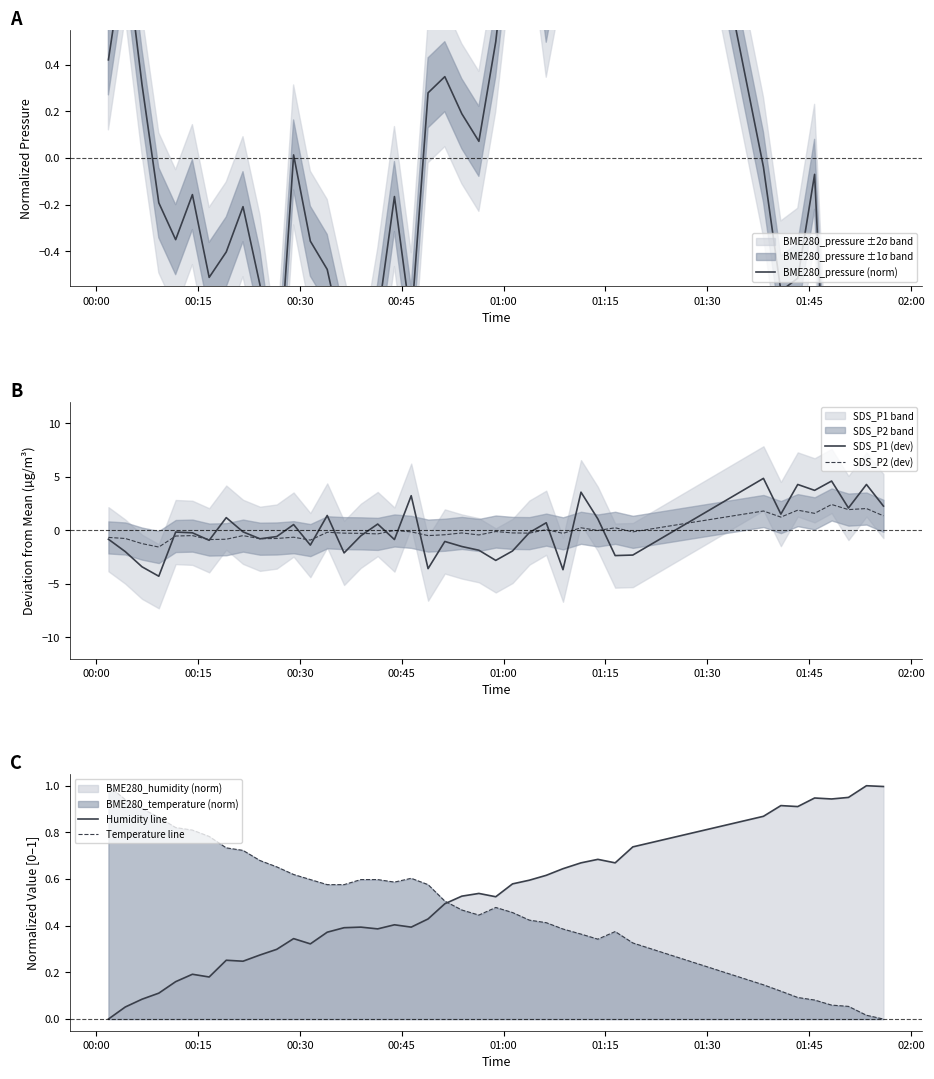

What is the highest value of the SDS_P2 (dev) series?

2.4